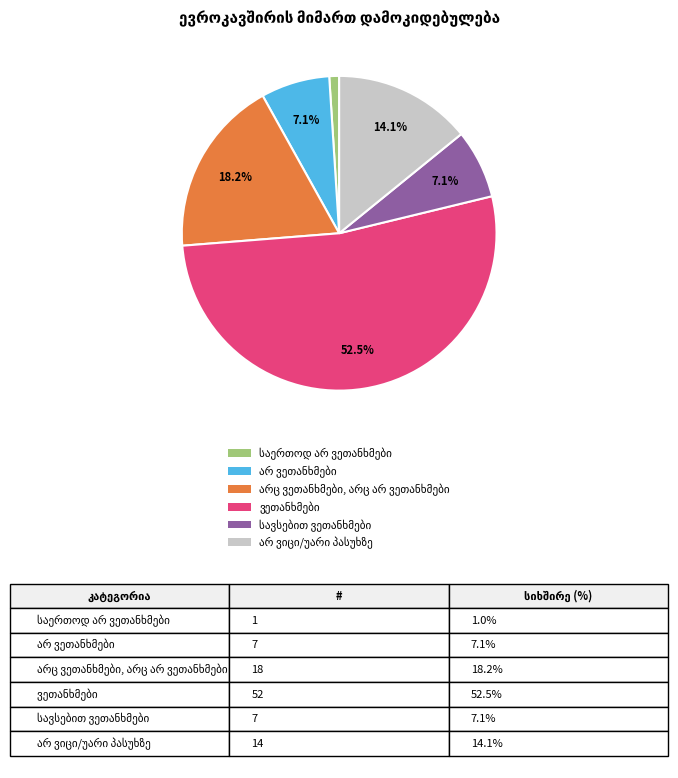

To the nearest percent, what is the average slice percentage?

17%